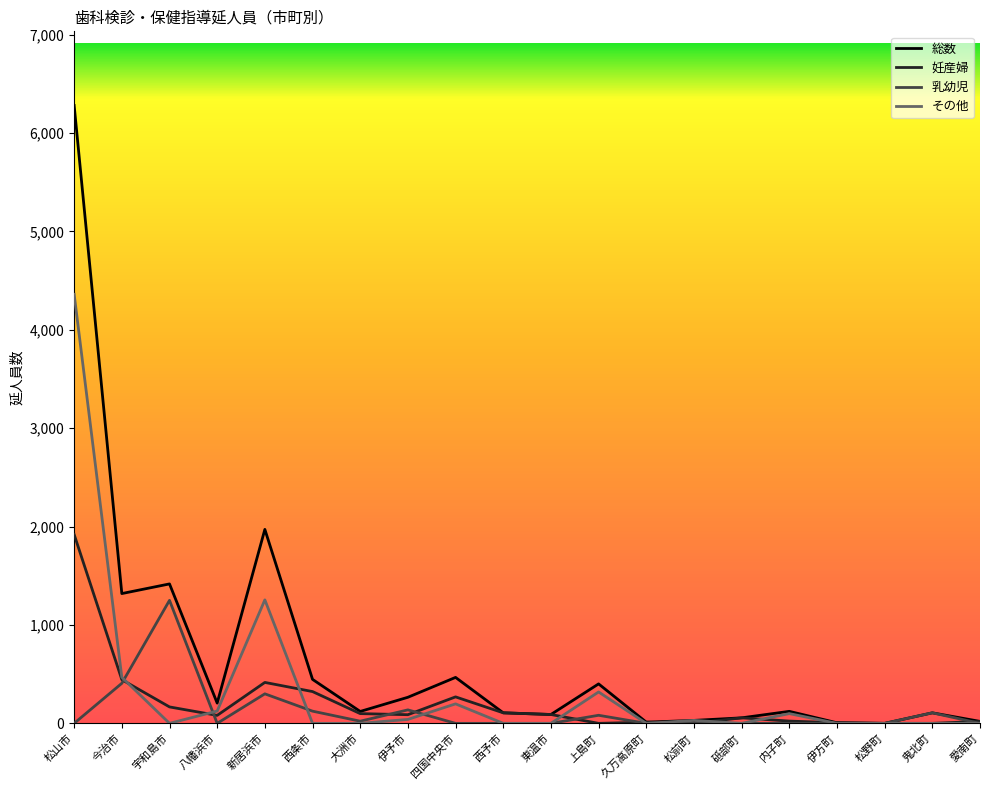

At which category does その他 reach its first local valley?

宇和島市